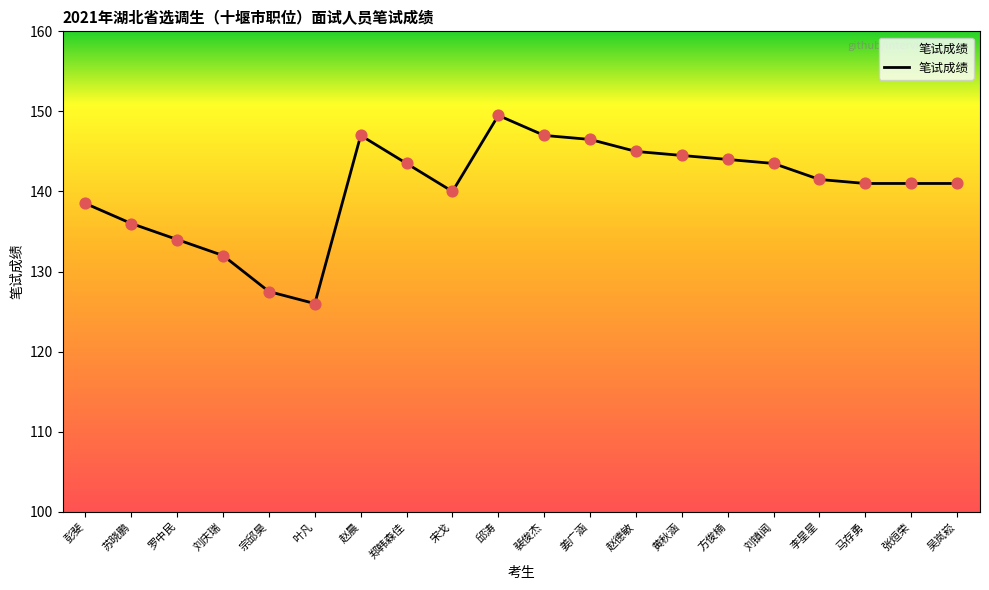

Approximately how many times larger is the value at 赵晨 compared to 刘镇闻?

1.0